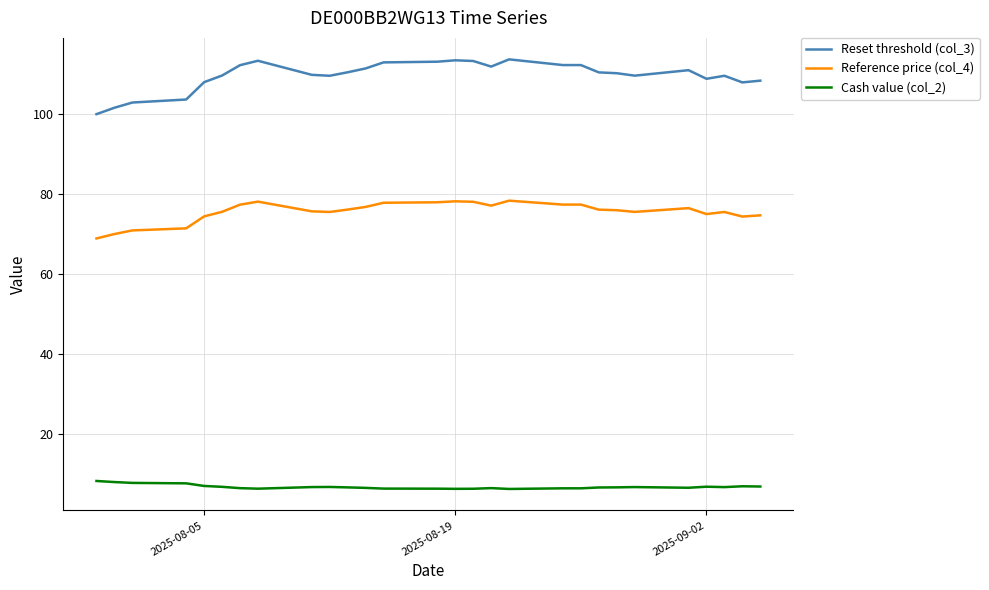

What is the smallest value displayed?

6.4